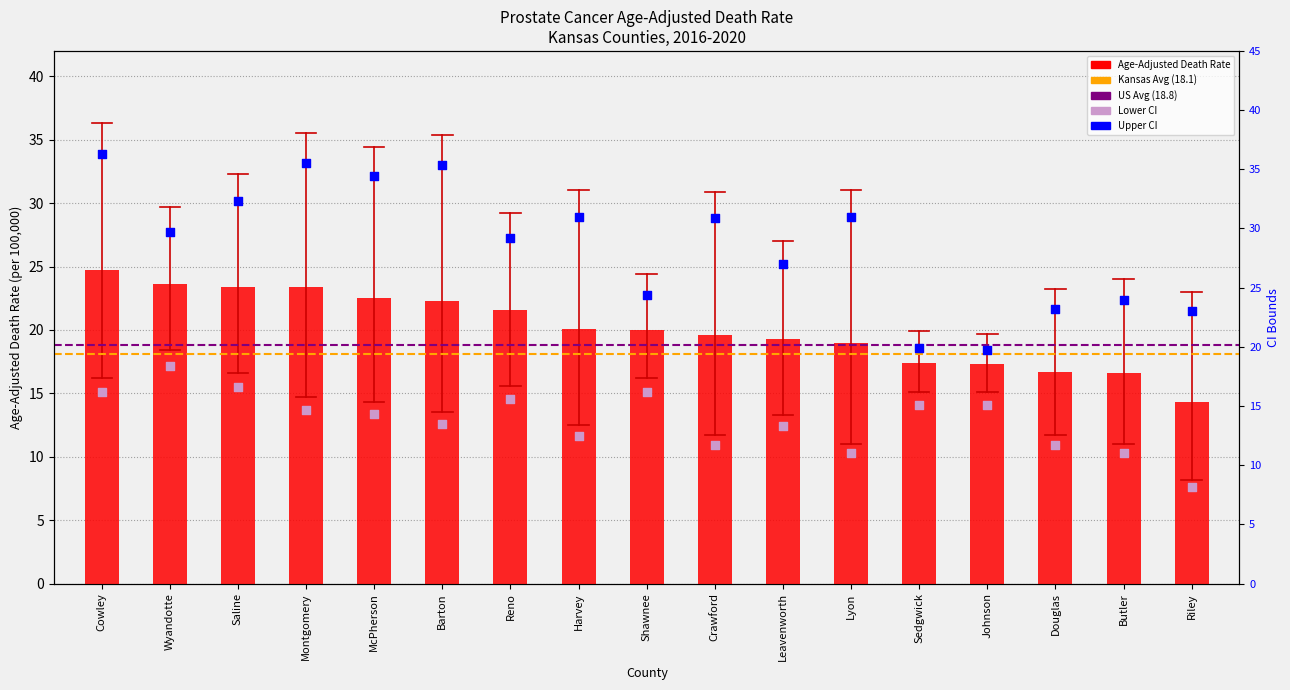

Is the value of Lower CI at Wyandotte greater than the value of Age-Adjusted Death Rate at Leavenworth?

No